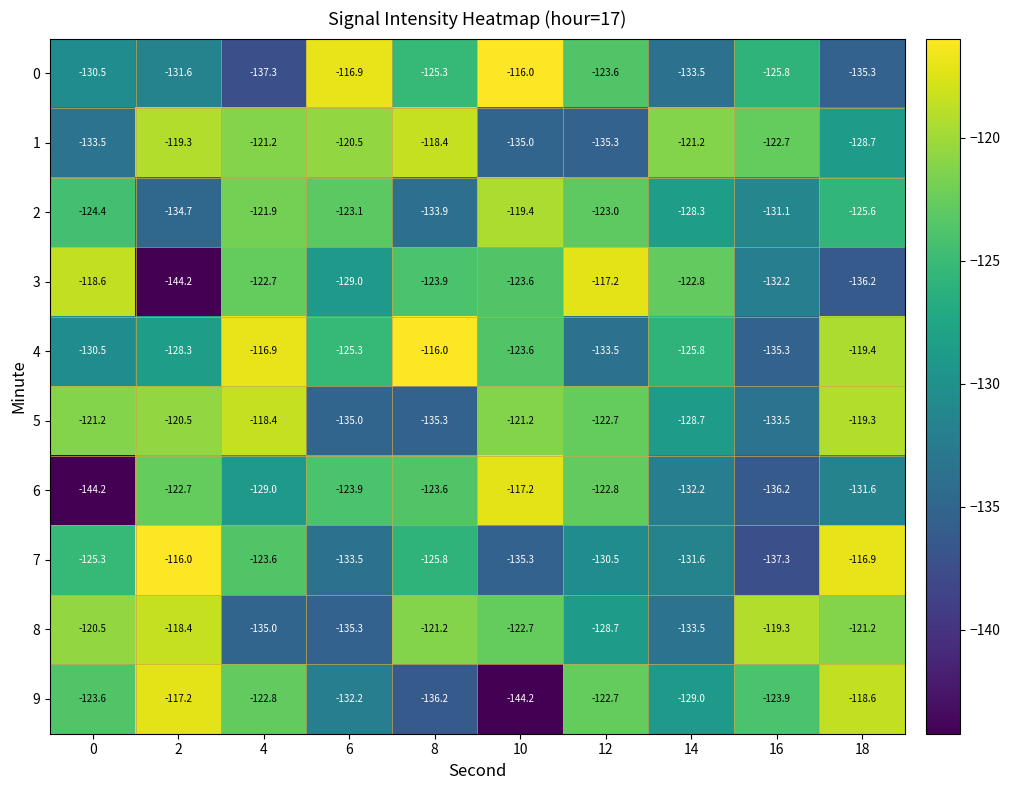

Which series has the largest total across all categories?

4